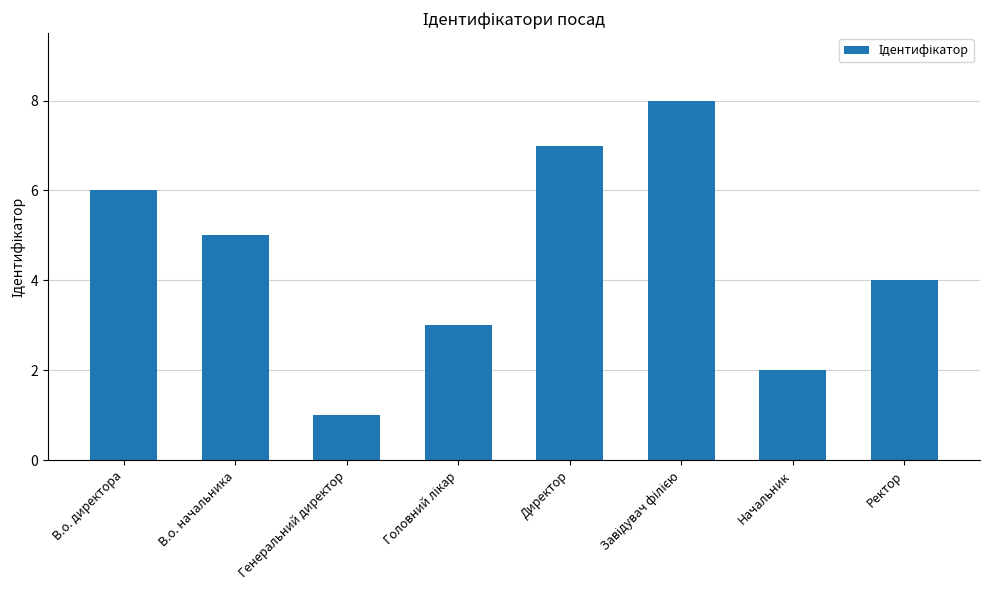

Which has a higher value, В.о. директора or В.о. начальника?

В.о. директора